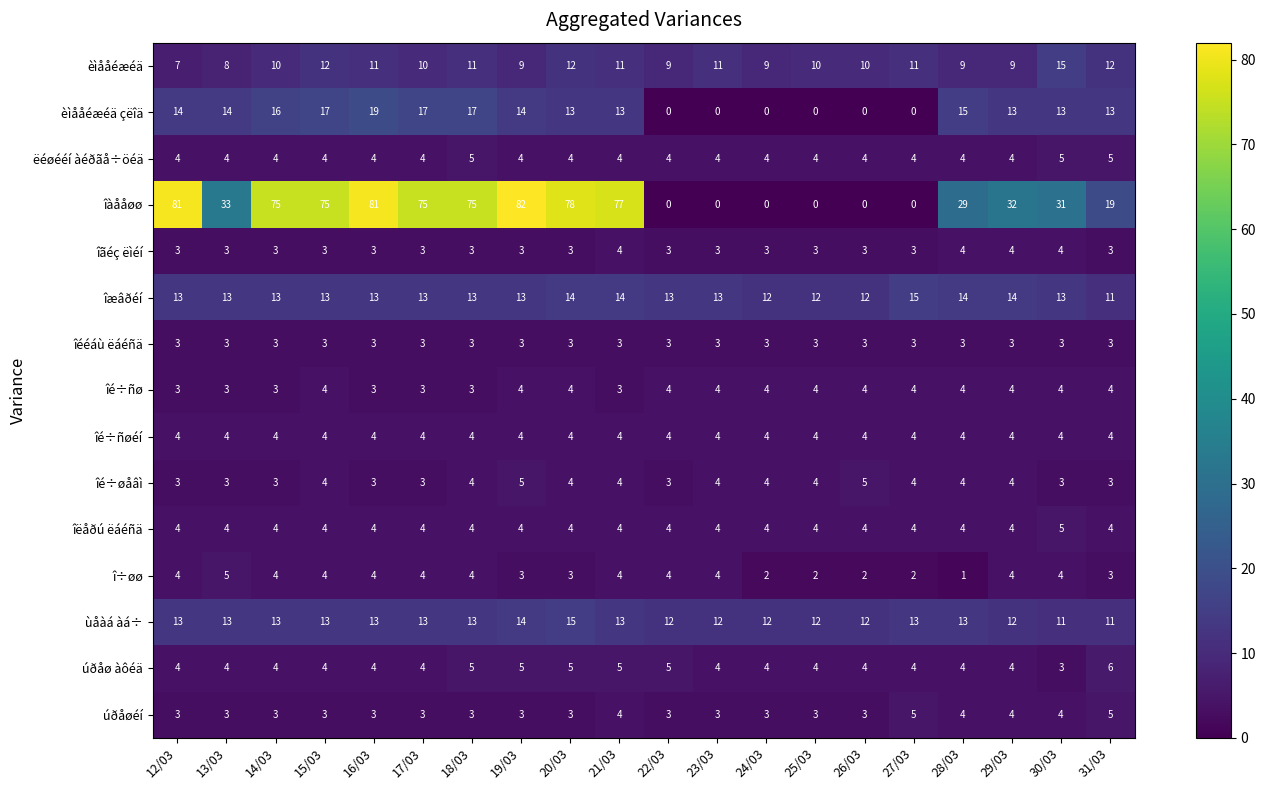

Count the îé÷øåâì values in the range 3 to 4.

18